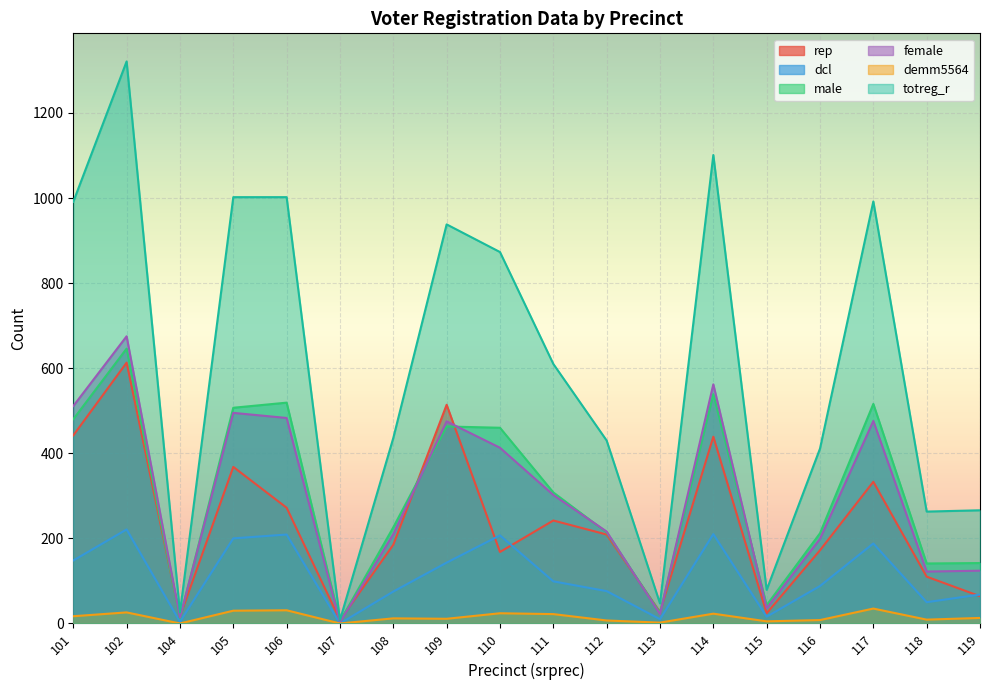

Is the value of rep at 117 greater than the value of male at 108?

Yes